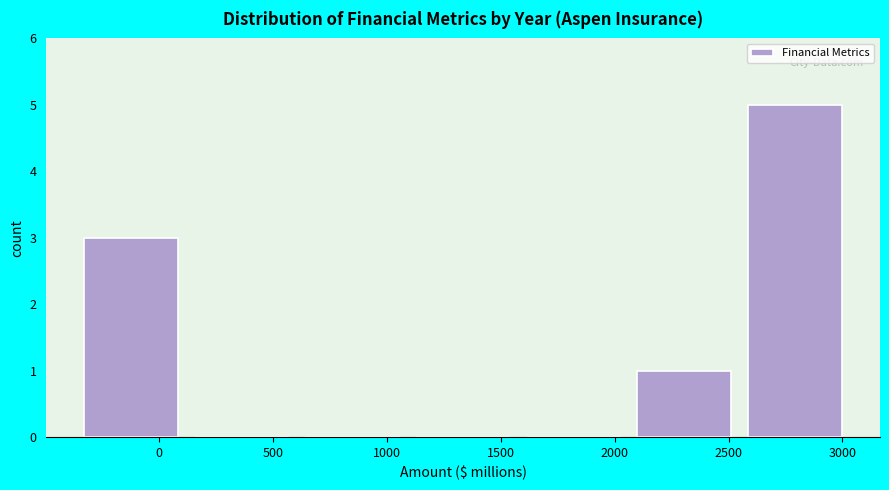

How tall is the bar that spans 2050 to 2550 on the x-axis? Neither the bar edges nor the heights are printed on the chart, so give them approximately, as read against the axes.

1